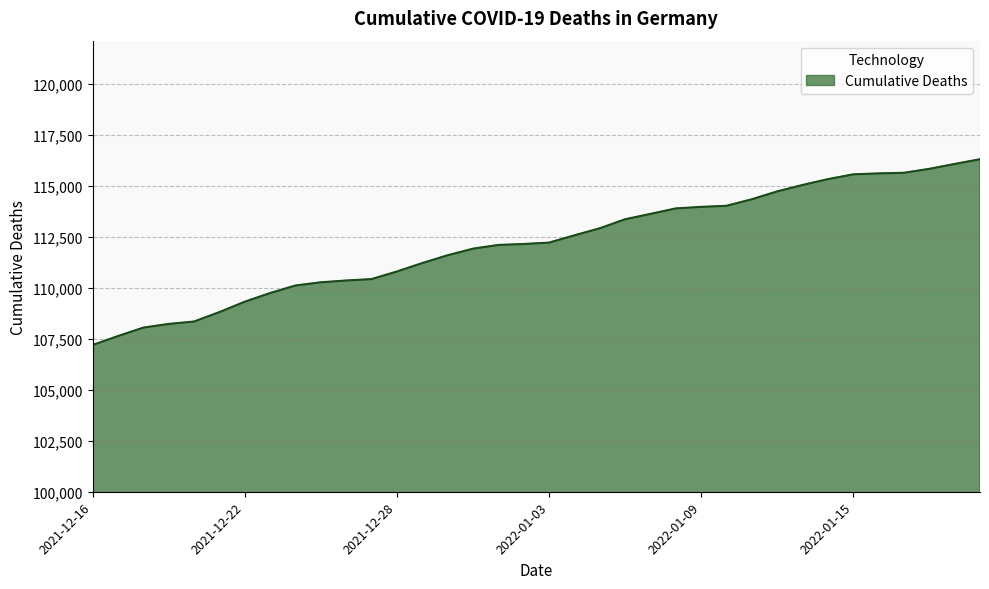

What is the minimum value shown in the chart?

107202